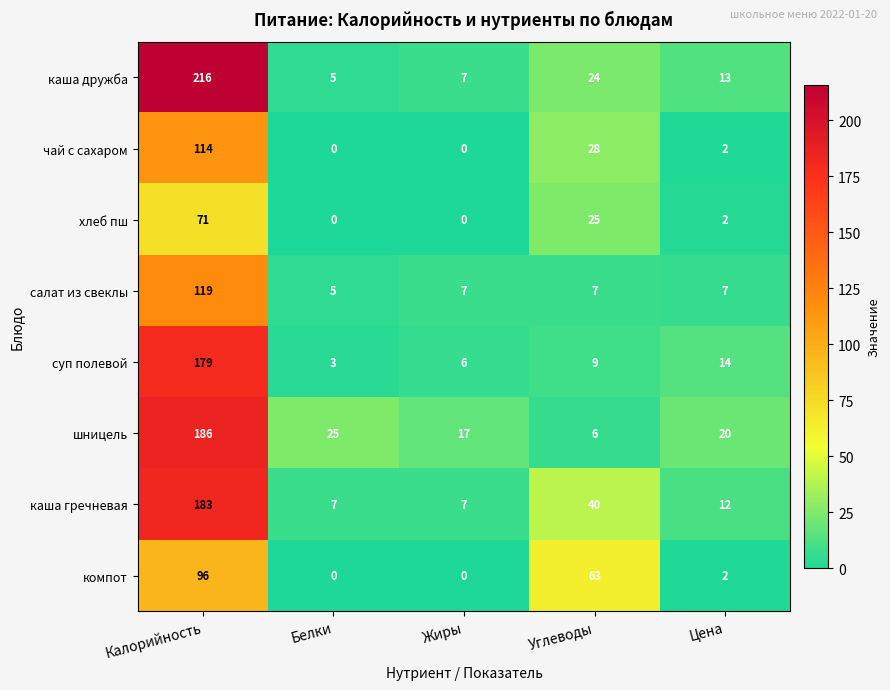

At how many categories does at least one series exceed 109?

1